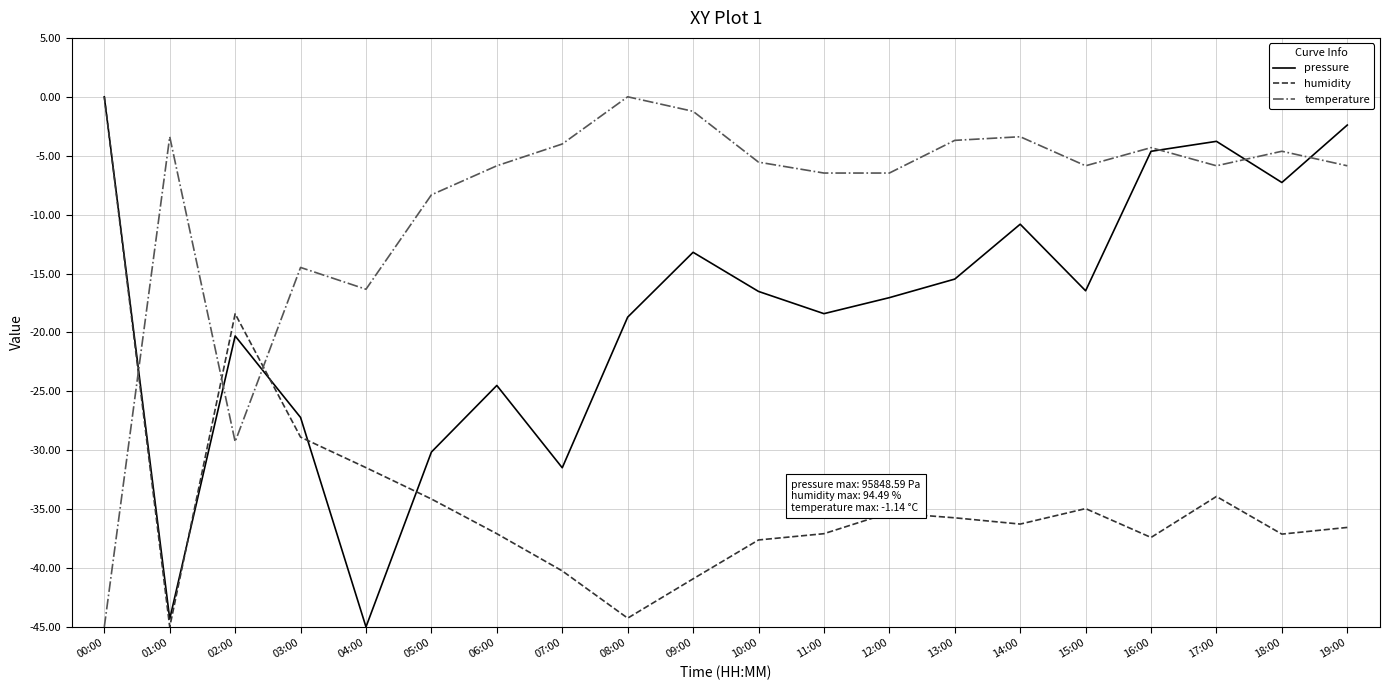

Reading left to right, what are all the values shown in this chart?

pressure: 0.0	-44.3	-20.3	-27.2	-45.0	-30.2	-24.5	-31.5	-18.7	-13.2	-16.5	-18.4	-17.0	-15.5	-10.8	-16.5	-4.6	-3.8	-7.3	-2.4
humidity: 0.0	-45.0	-18.4	-28.9	-31.5	-34.1	-37.1	-40.2	-44.3	-40.9	-37.6	-37.1	-35.3	-35.7	-36.3	-35.0	-37.4	-33.9	-37.1	-36.6
temperature: -45.0	-3.4	-29.3	-14.5	-16.3	-8.3	-5.9	-4.0	0.0	-1.2	-5.5	-6.5	-6.5	-3.7	-3.4	-5.9	-4.3	-5.9	-4.6	-5.9